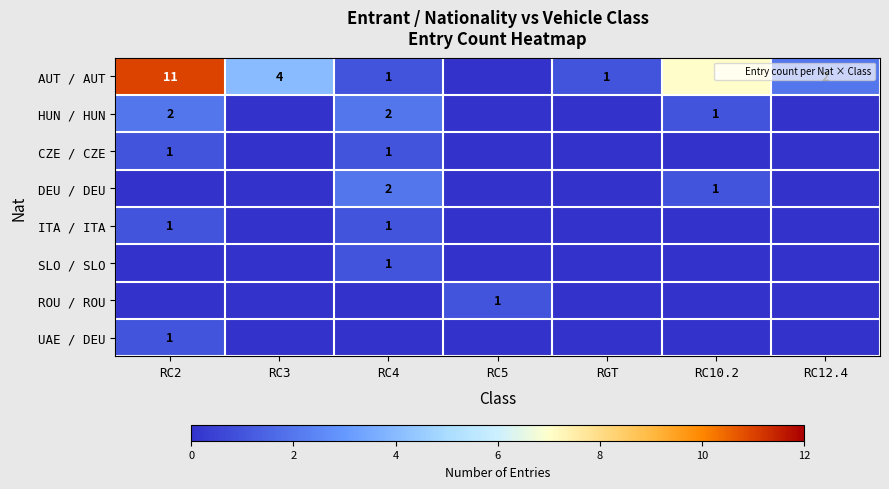

List the series in order of their peak value, lowest first.

CZE / CZE, ITA / ITA, SLO / SLO, ROU / ROU, UAE / DEU, HUN / HUN, DEU / DEU, AUT / AUT